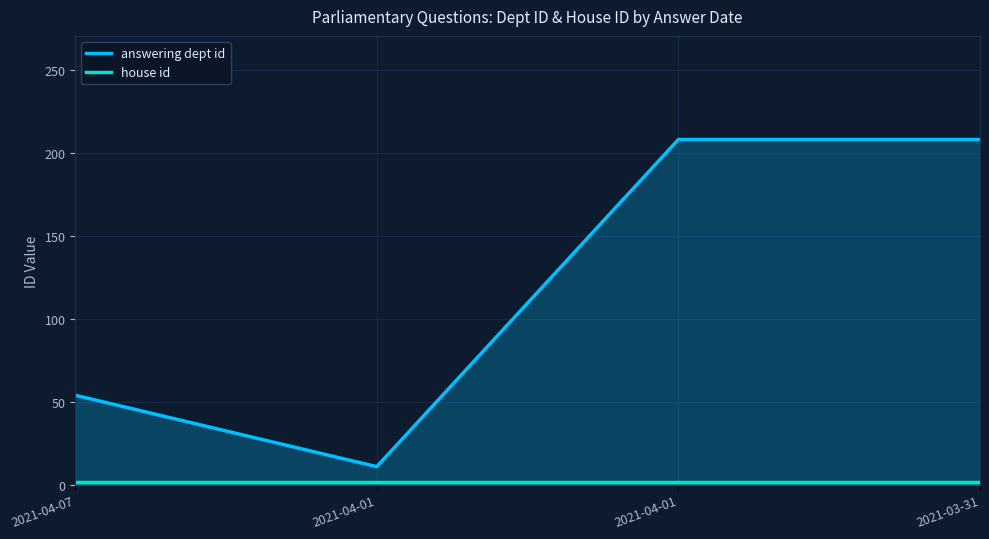

Which category has the lowest value in the house id series?

2021-04-07